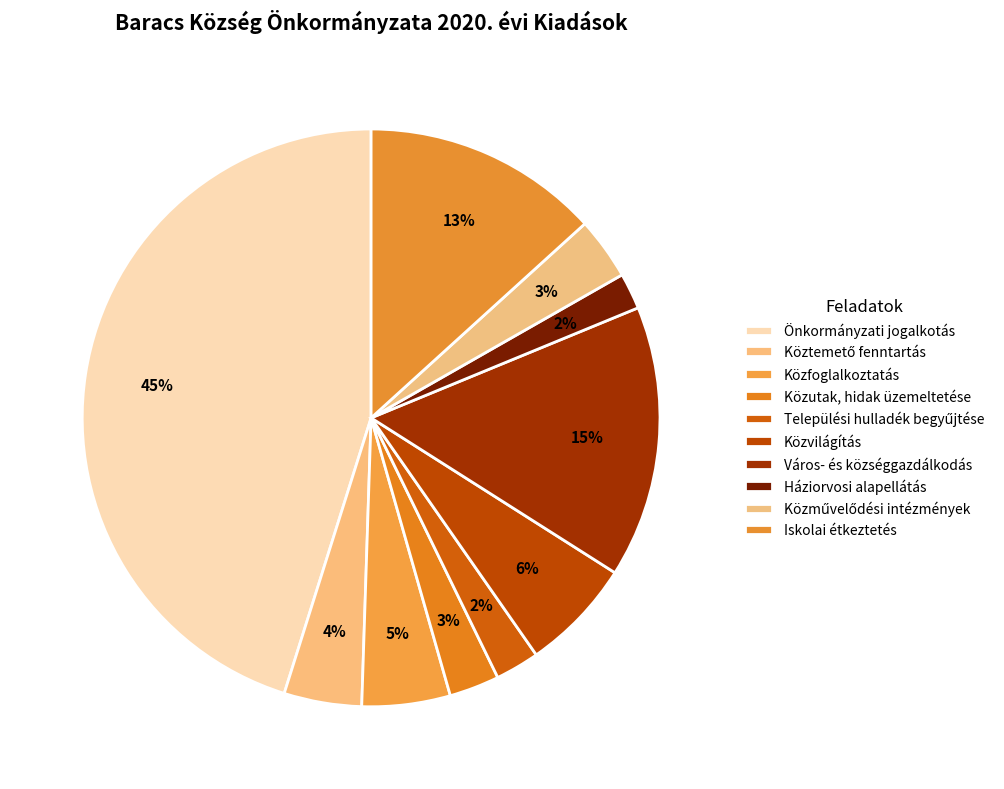

How much of the chart is everything except Közművelődési intézmények?

96.5%